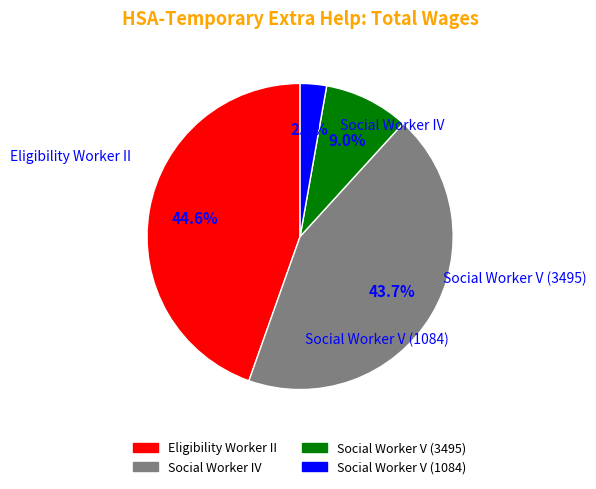

Which category has the smallest portion of the pie?

Social Worker V (1084)